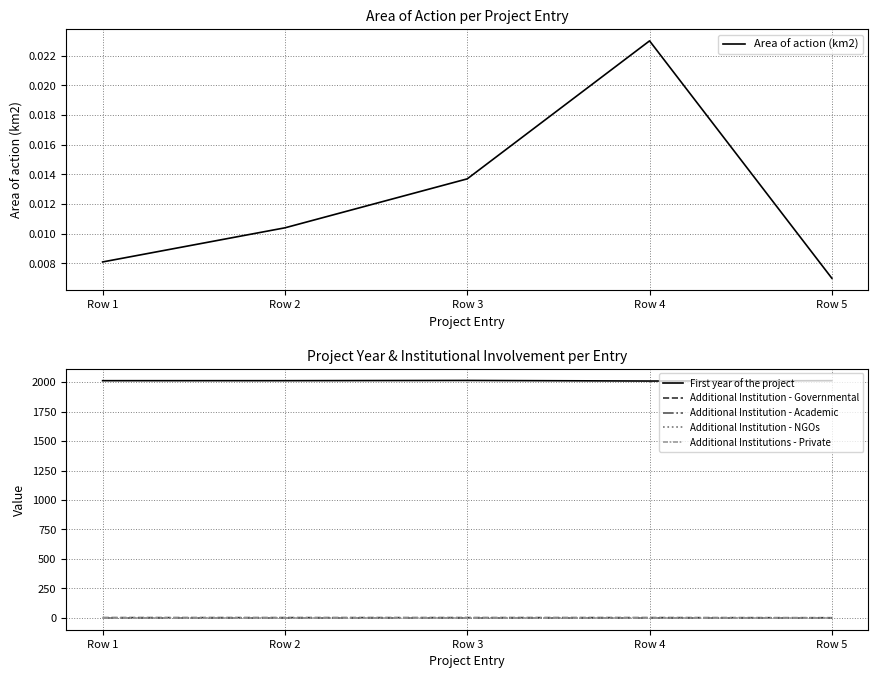

Which series has the largest range (max minus min)?

First year of the project